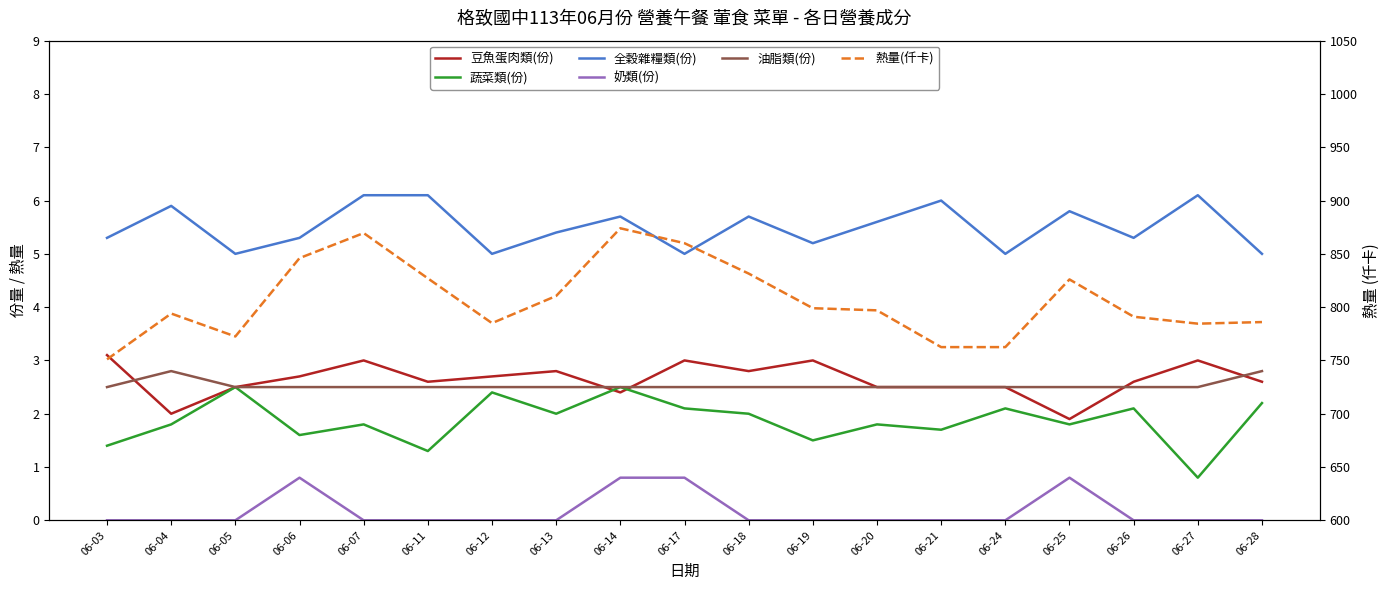

In 豆魚蛋肉類(份), how many points are higher than both neighbors (excluding endpoints)?

5